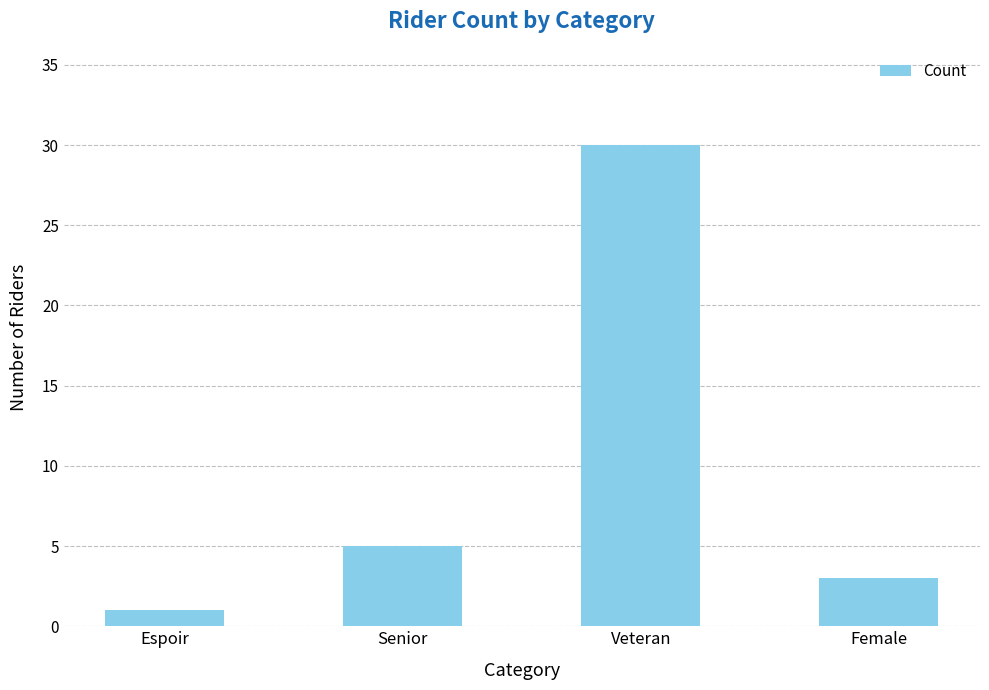

Reading left to right, extract all data points from this chart.

Espoir=1	Senior=5	Veteran=30	Female=3